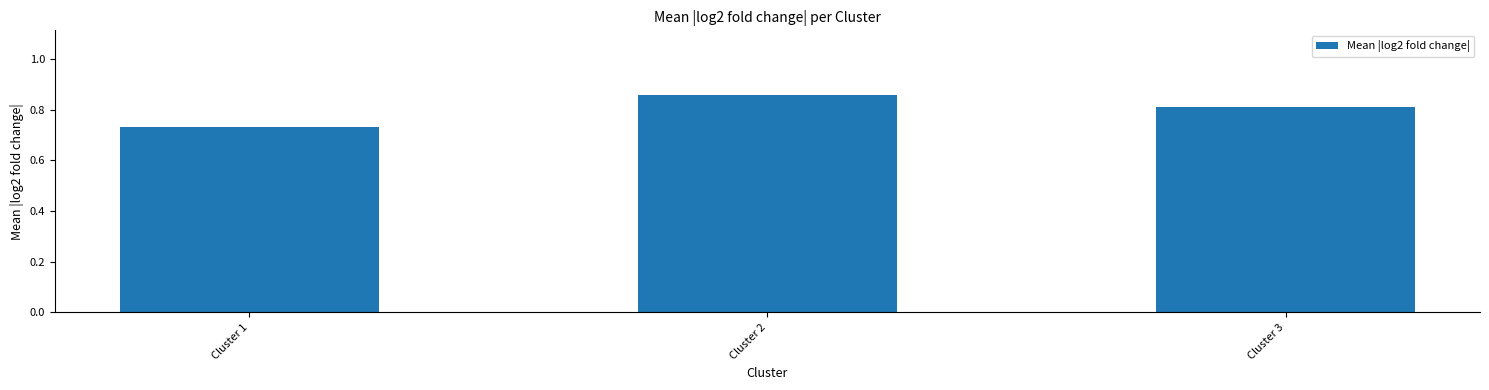

True or false: the data shows 0.5 at Cluster 3.

False